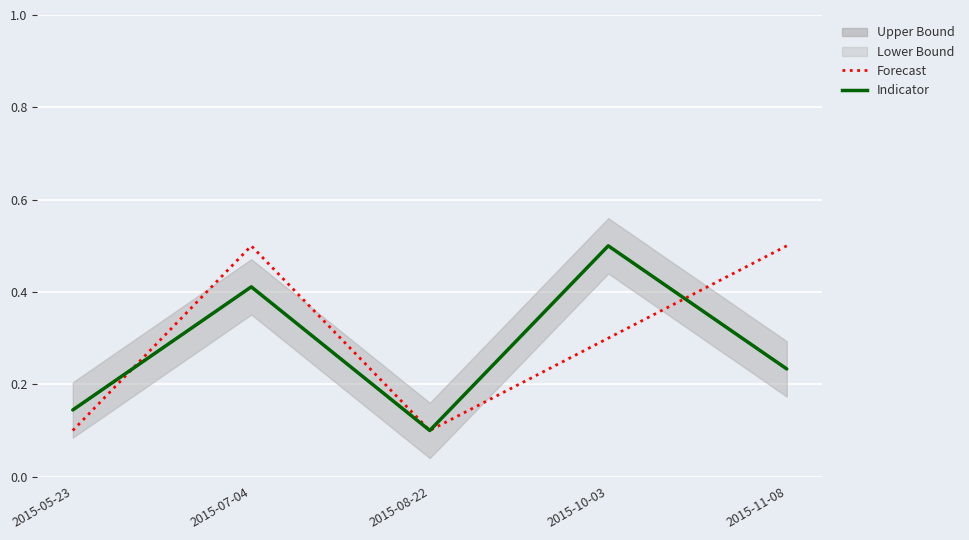

Reading left to right, list all the values displayed in this chart.

Indicator: 0.1	0.4	0.1	0.5	0.2
Forecast: 0.1	0.5	0.1	0.3	0.5